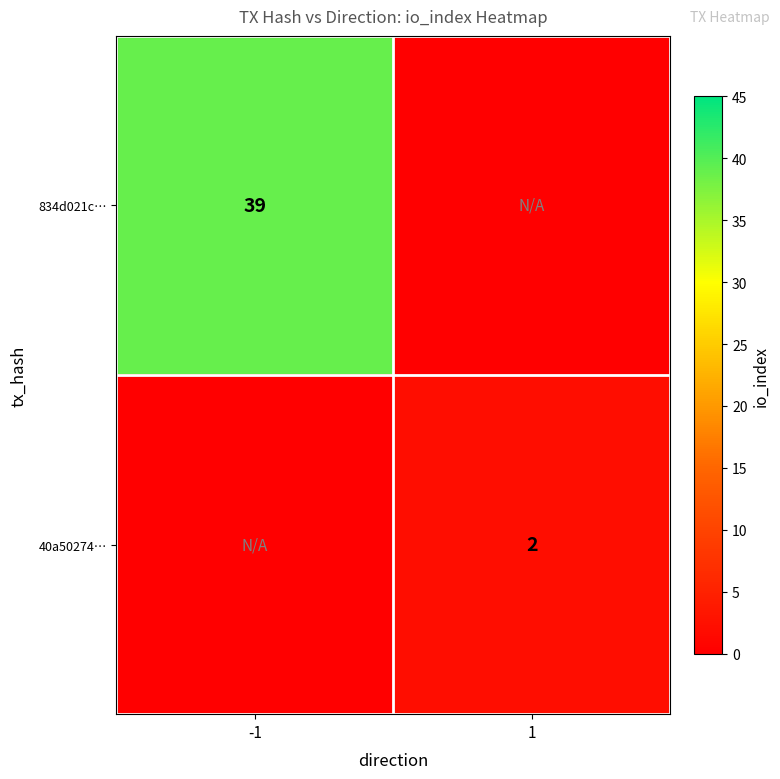

Is the value of 834d021c… at -1 greater than the value of 40a50274… at 1?

Yes